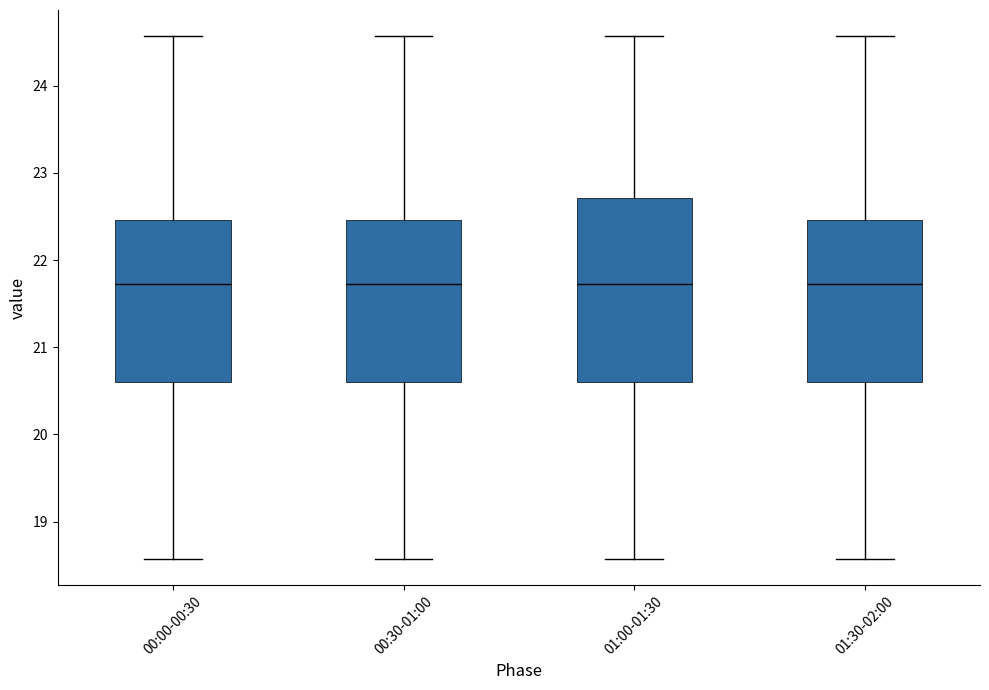

Where does the lower whisker of the box for 00:00-00:30 end on the y-axis? The values are not printed on the chart, so give them approximately, as read against the axis.

18.6